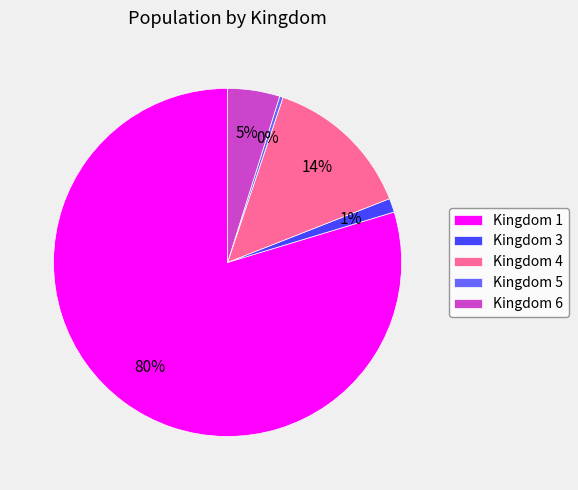

To the nearest percent, what percentage of the pie is Kingdom 6?

5%